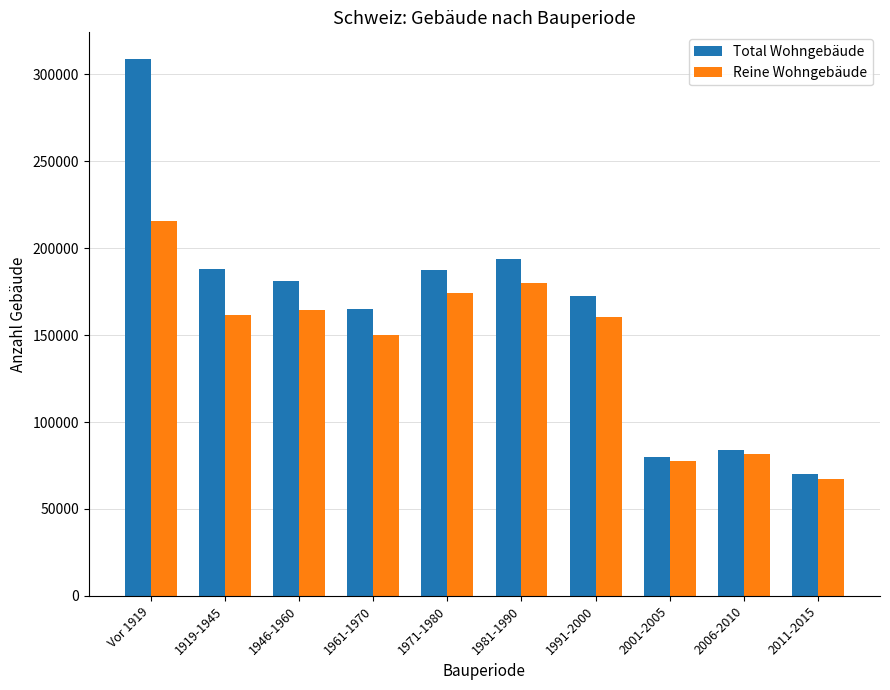

What is the value of the Reine Wohngebäude bar at the 4th from the left?

150288